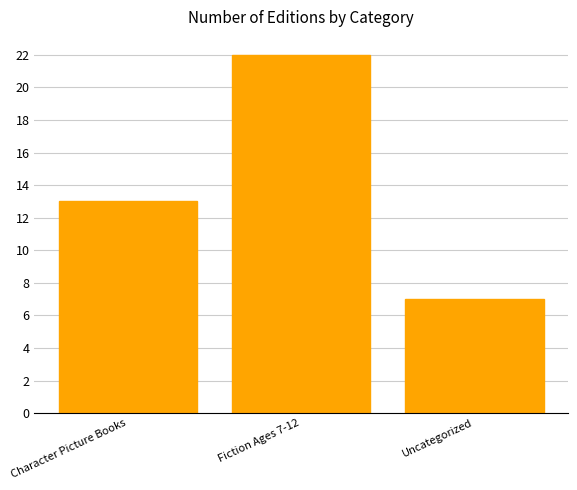

What is the approximate value at Uncategorized?

7